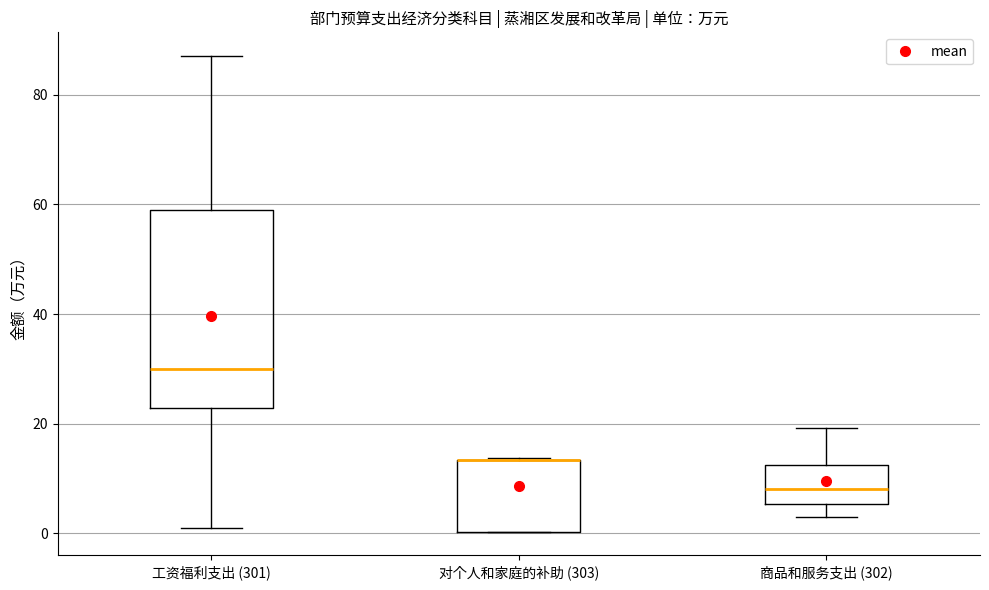

Which box is the tallest, from its lower edge to its upper edge?

工资福利支出 (301)